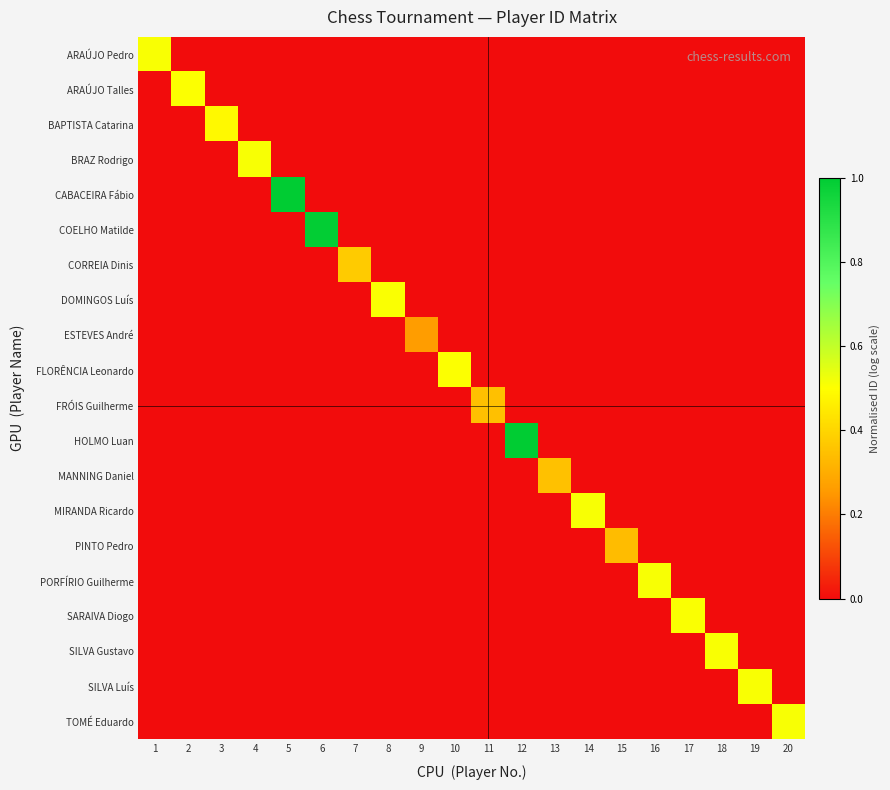

What is the total value across all series at 20?

0.5